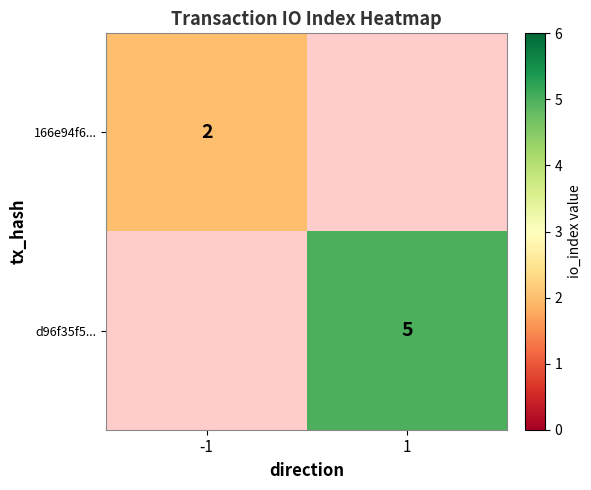

Which has a higher value, 1 or -1?

-1